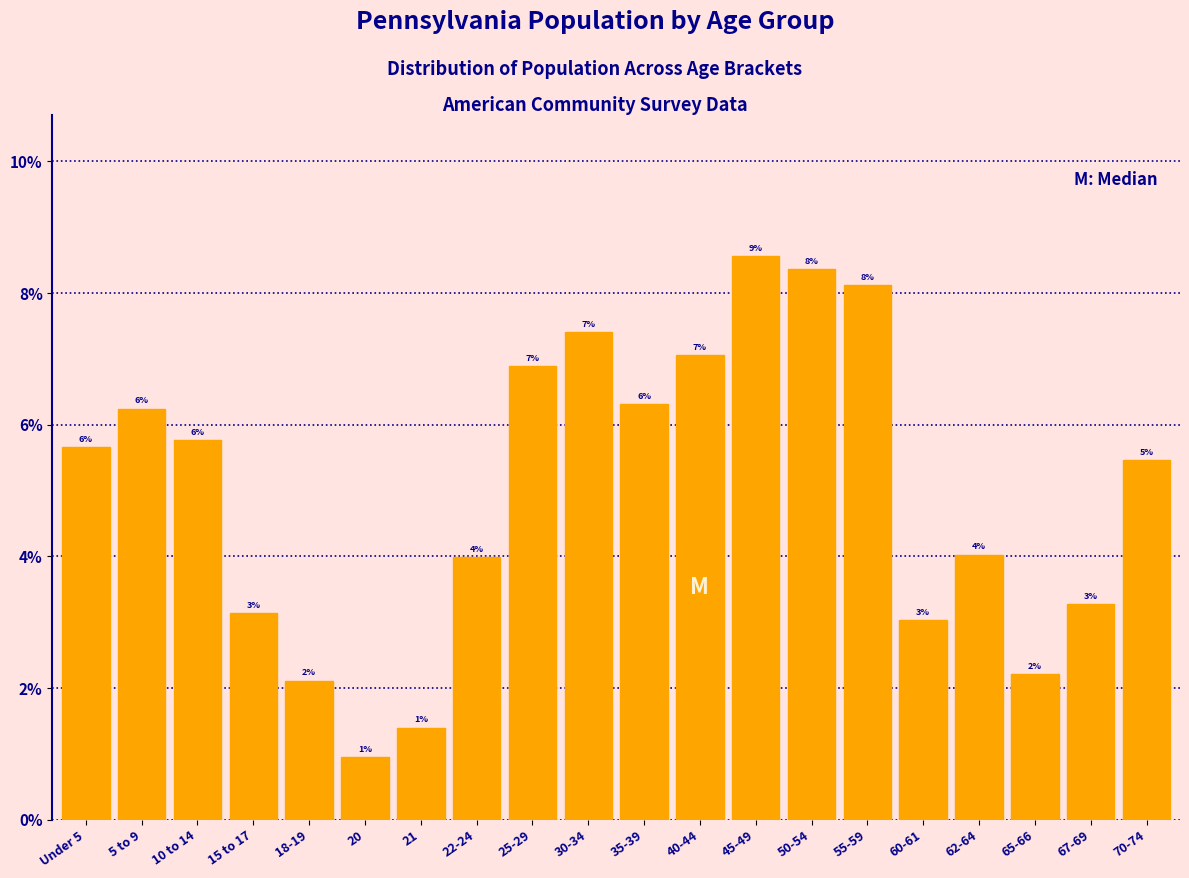

Are the bars horizontal?

No